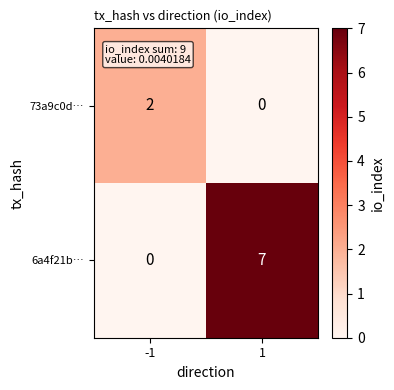

List the series in order of their peak value, lowest first.

73a9c0d…, 6a4f21b…